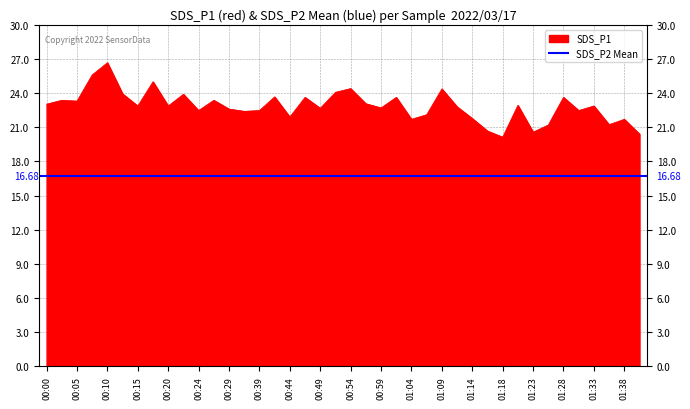

The value at 01:33 is 12.3. True or false?

False